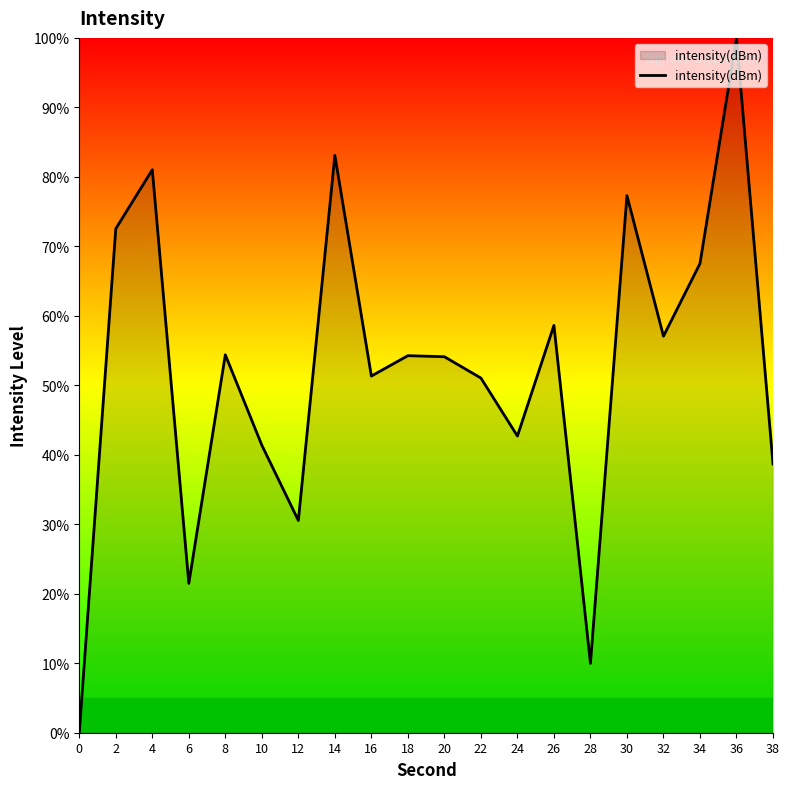

Where is the first local maximum?

4